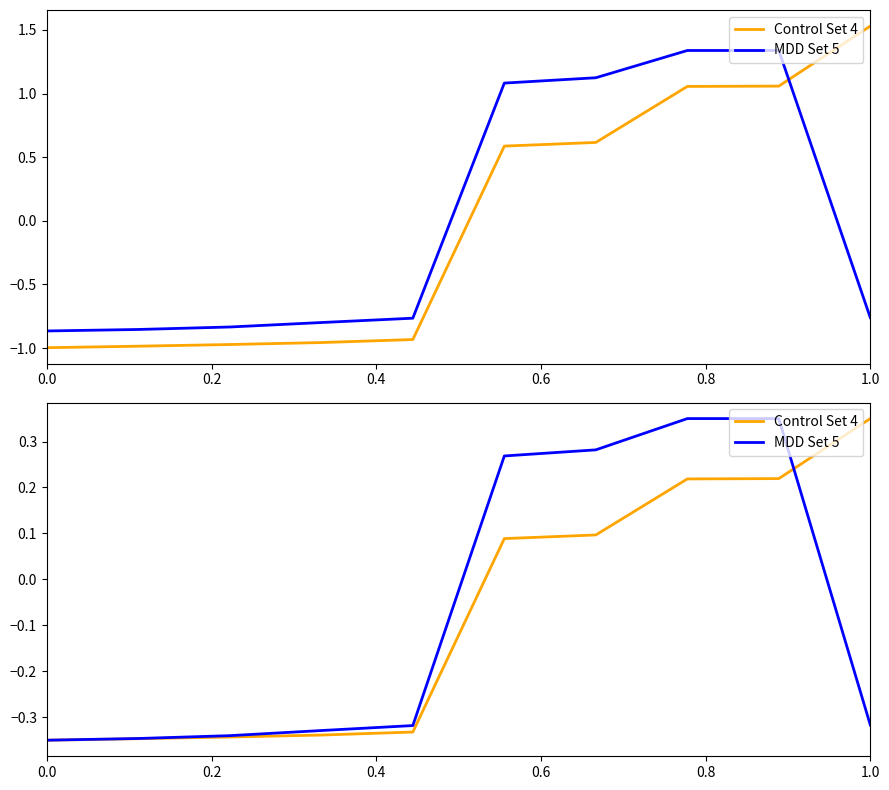

What is the difference between the second highest and second lowest values in the MDD Set 5 series?

0.7